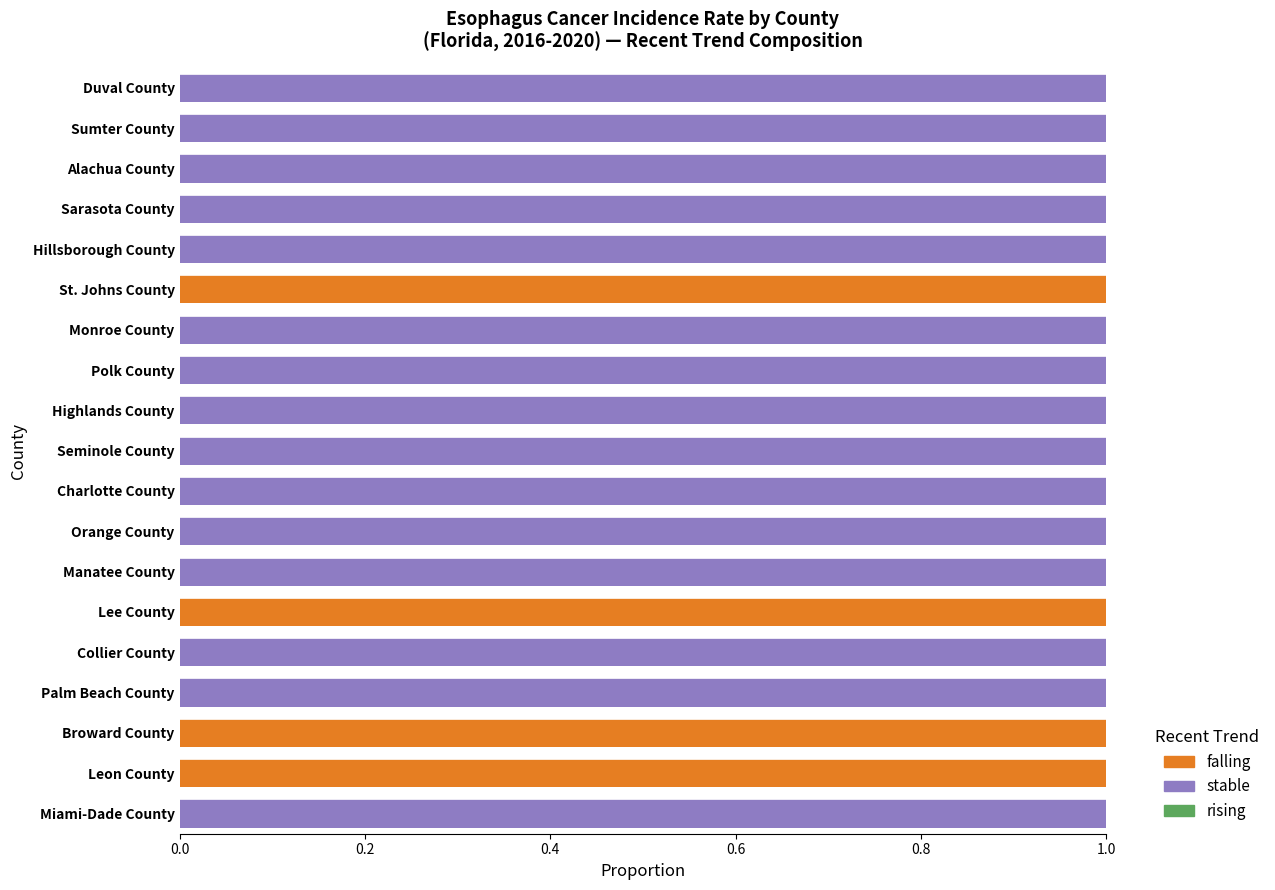

The value of falling at Seminole County is 0. True or false?

True